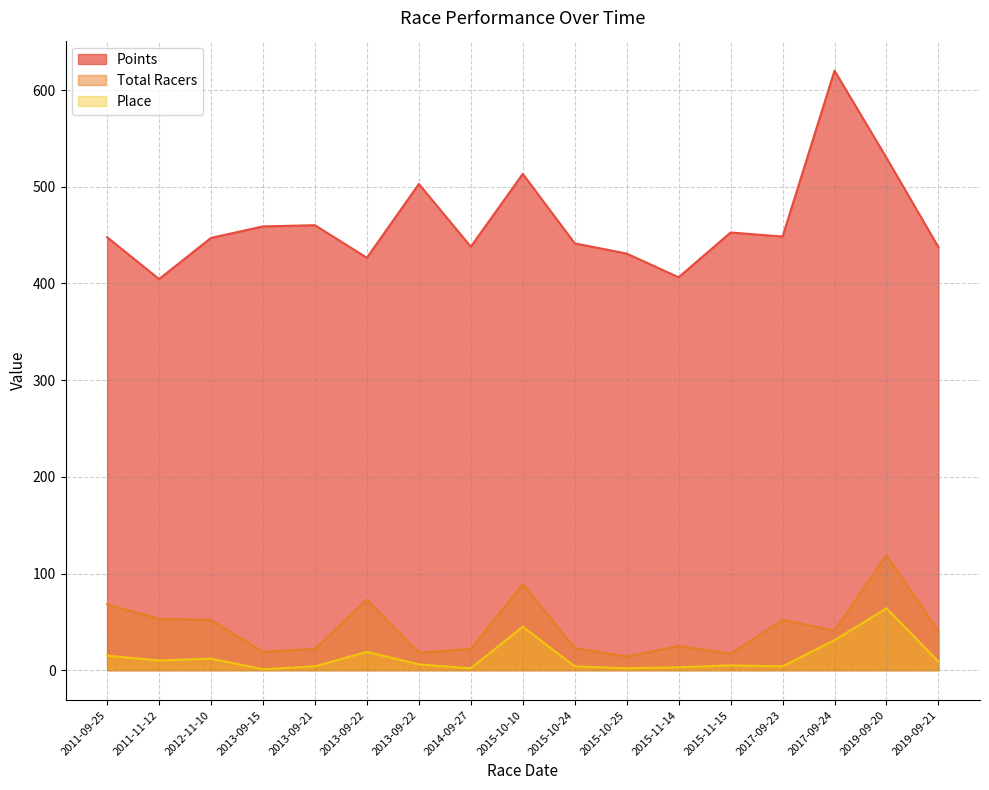

What is the label of the 9th point from the left?

2015-10-10